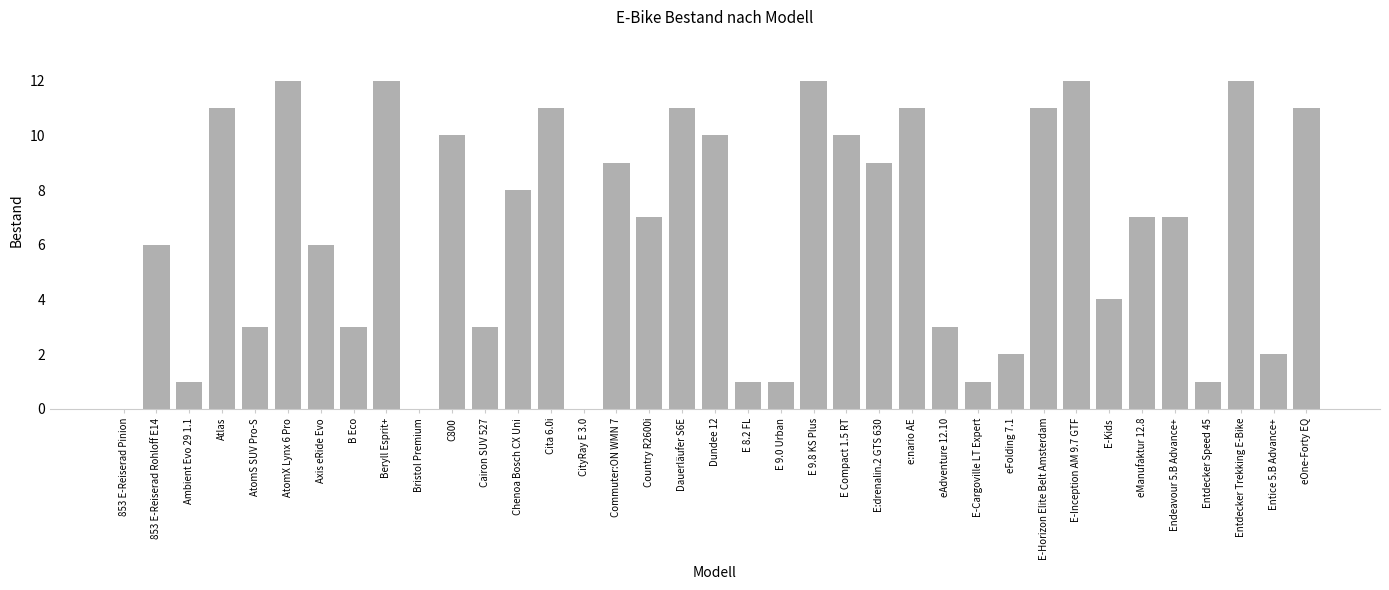

Which has a higher value, eFolding 7.1 or B Eco?

B Eco